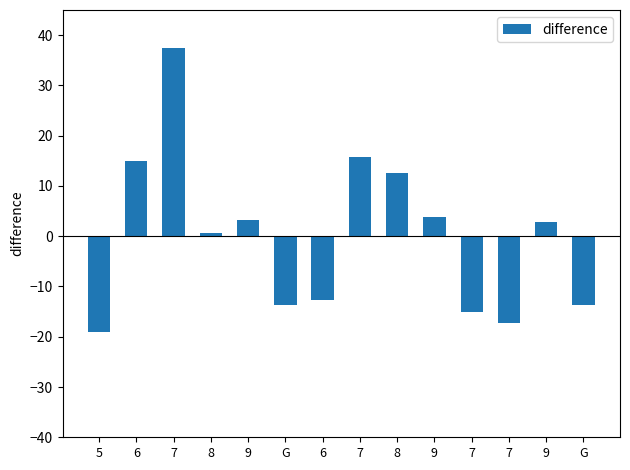

How many data points are less than 2?

7